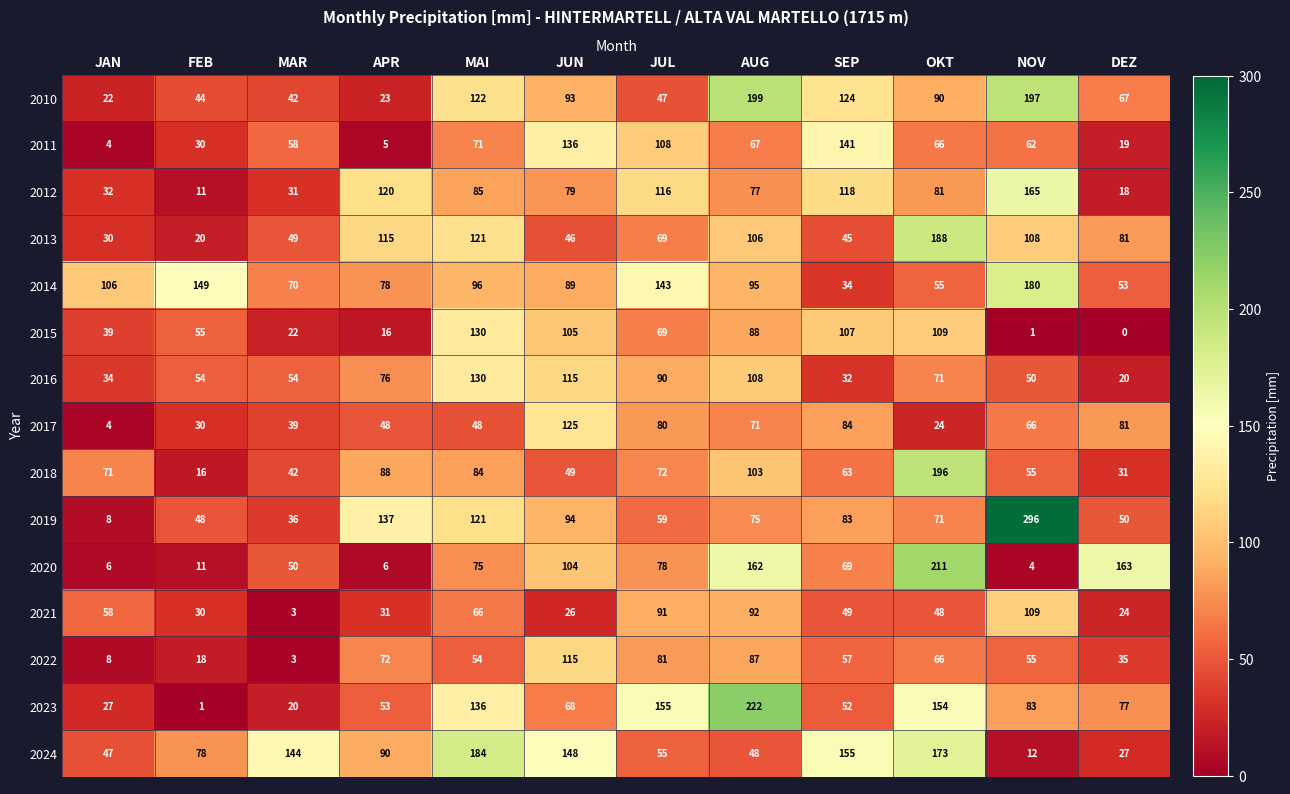

How many distinct data groups are displayed?

15